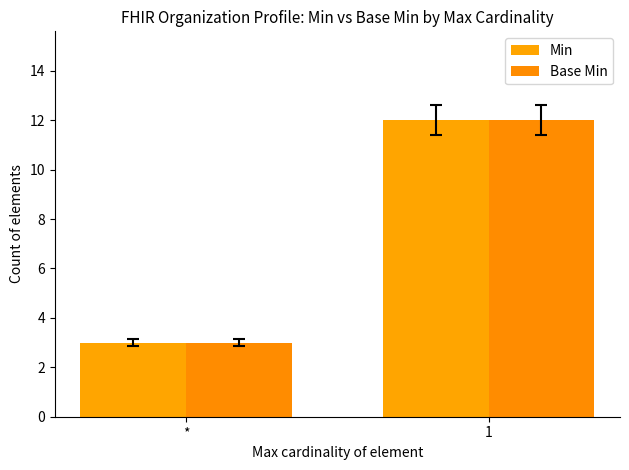

Reading right to left, what are all the values shown in this chart?

Min: 12	3
Base Min: 12	3